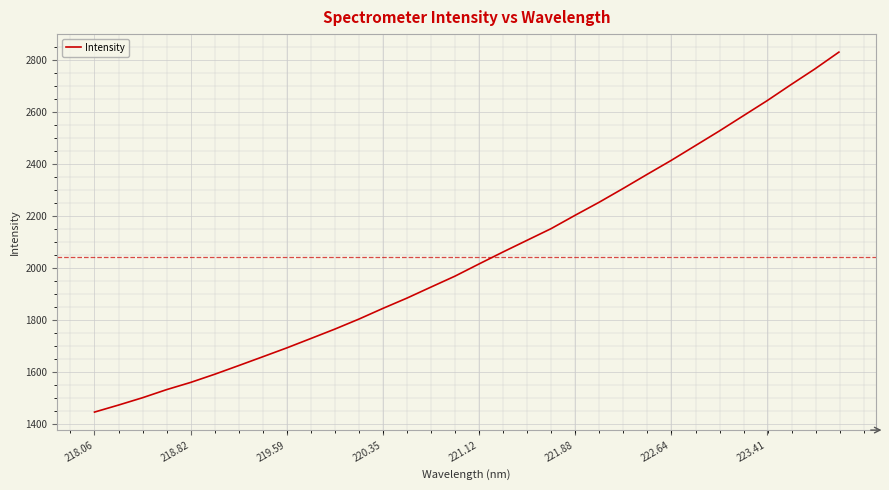

What is the difference between the maximum and minimum values?

1382.2